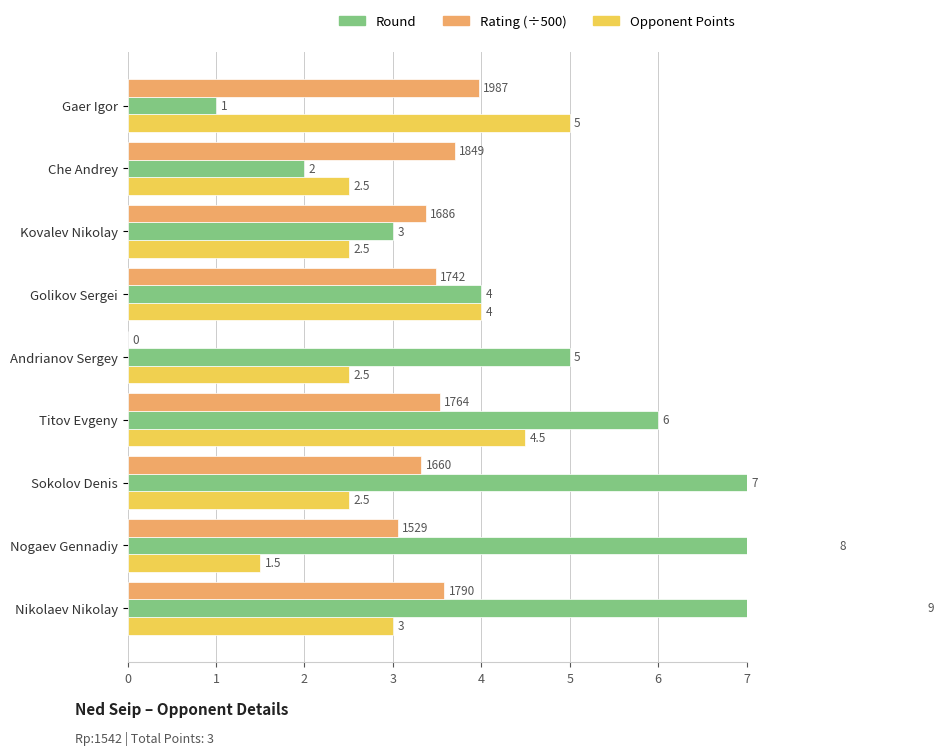

What are all the series names shown in the legend?

Opponent Points, Round, Rating (÷500)